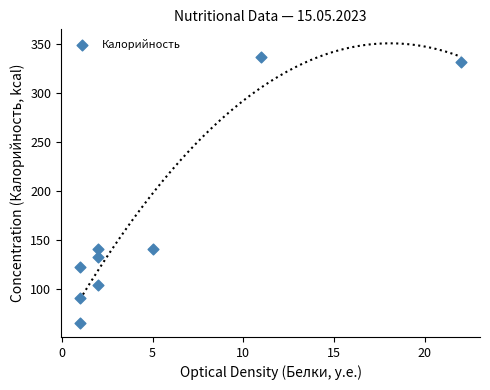

What is the average X value?

5